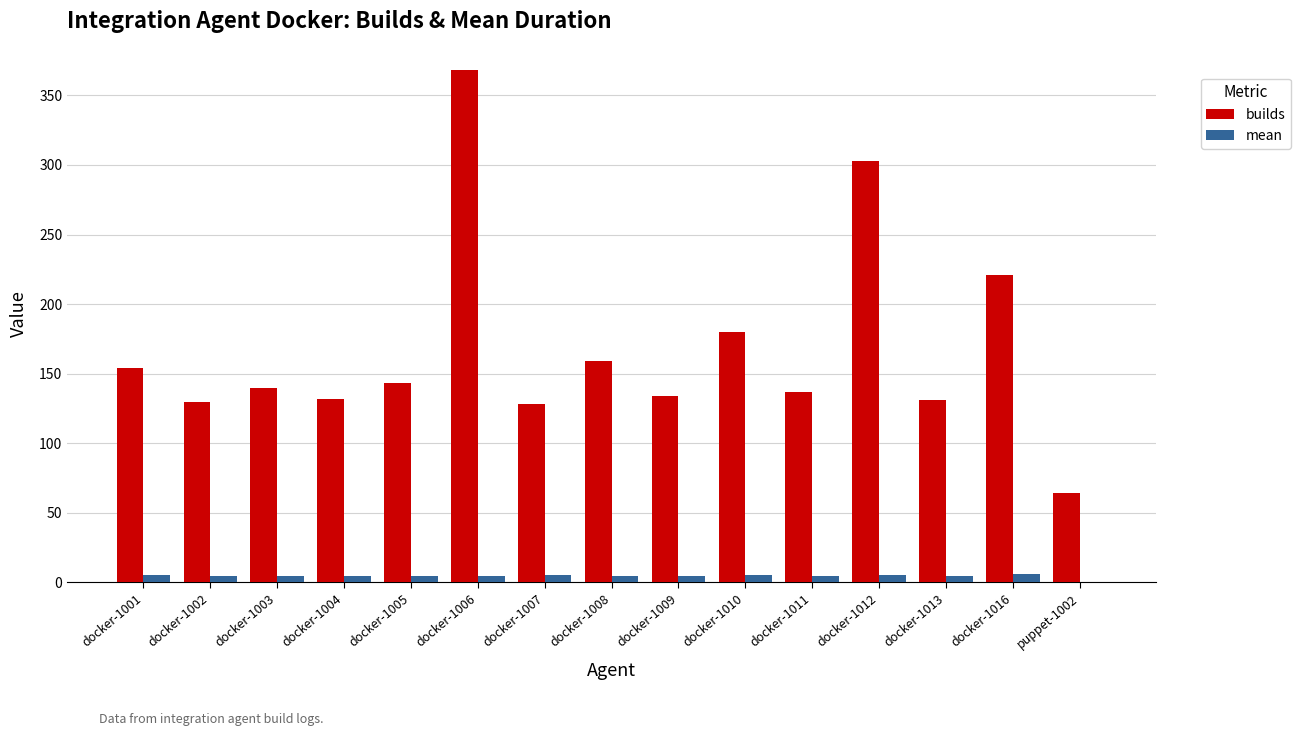

Are the bars horizontal?

No